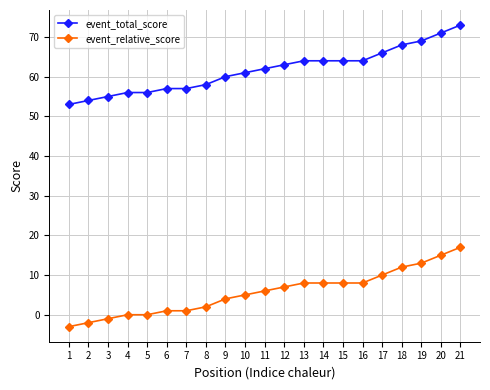

Which category has the highest value across all series?

21